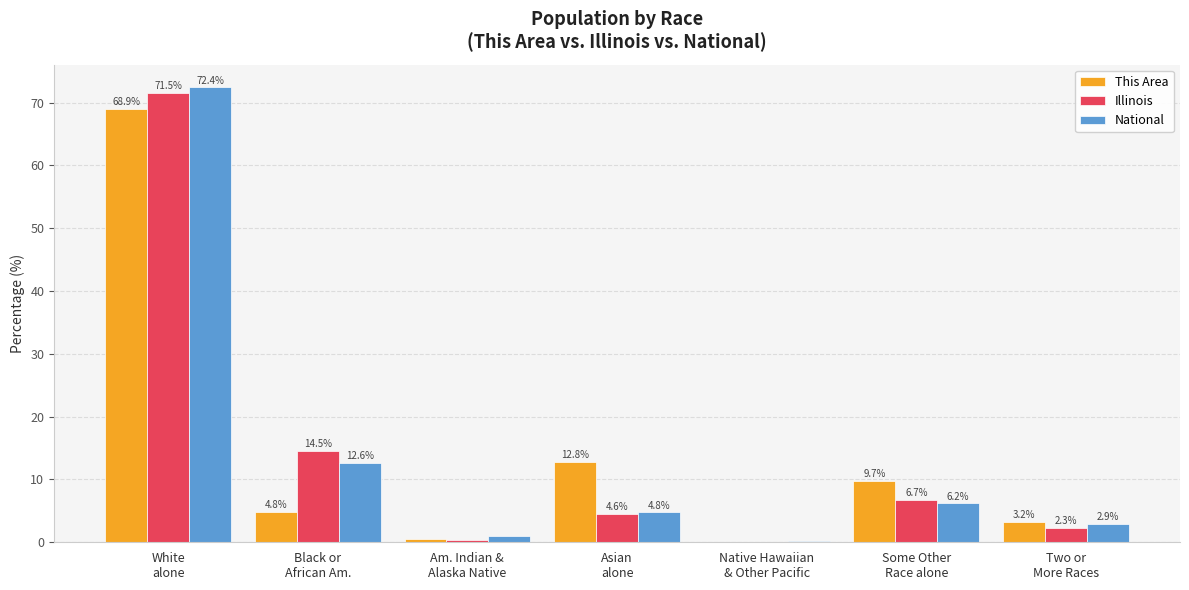

What is the sum of all National values?

100.0